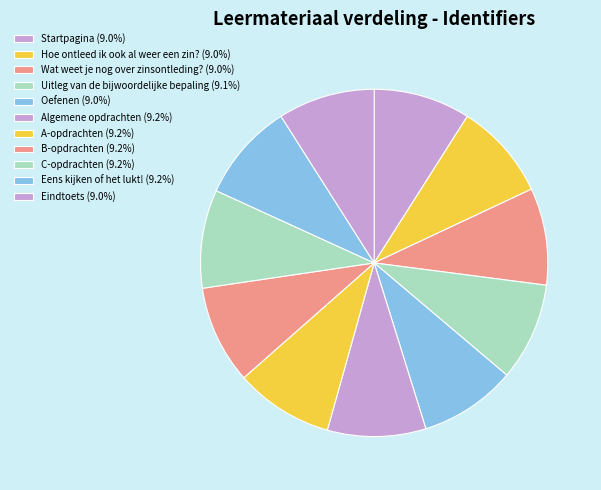

Which slice is the smallest?

Startpagina